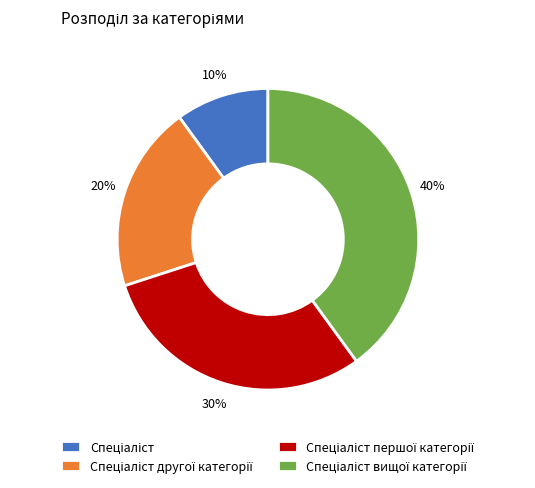

To the nearest percent, what is the difference between the largest and smallest slice percentages?

30%